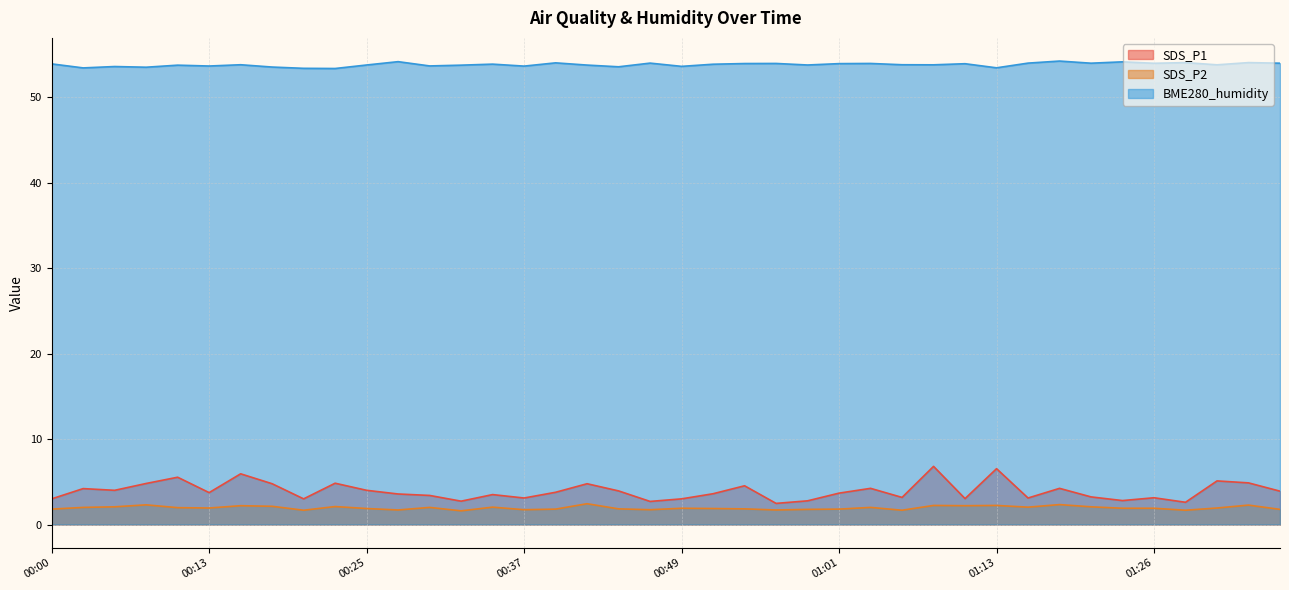

In SDS_P2, how many points are lower than both neighbors (excluding endpoints)?

11